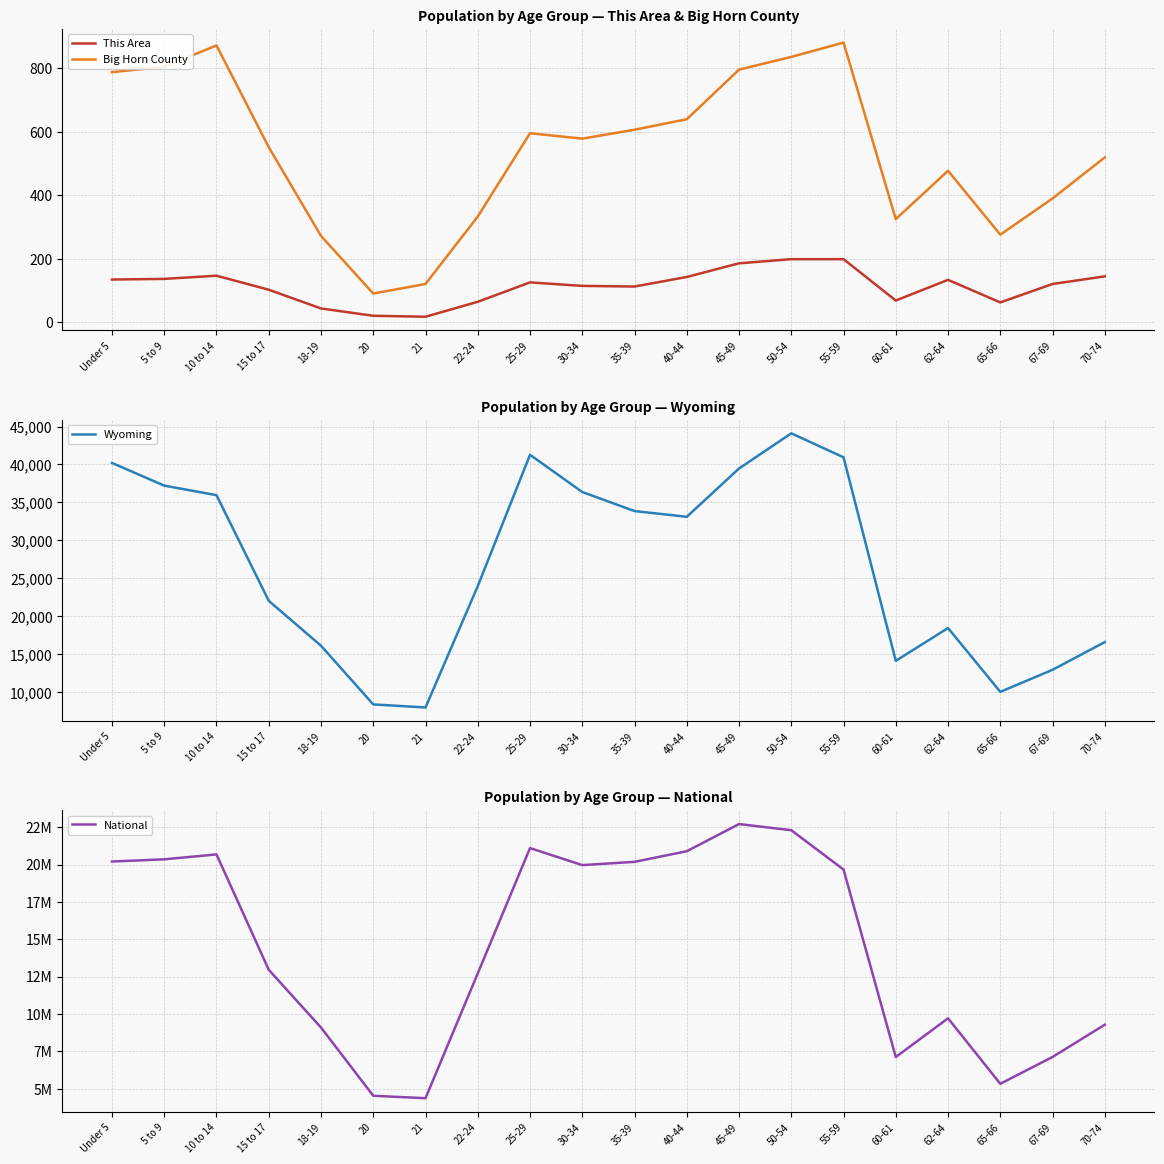

How many series are shown in this chart?

4